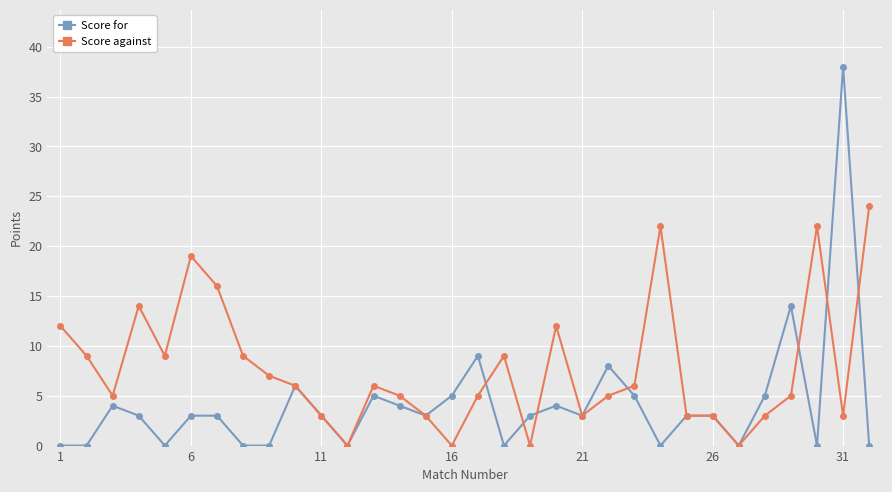

What is the maximum value for Score for?

38